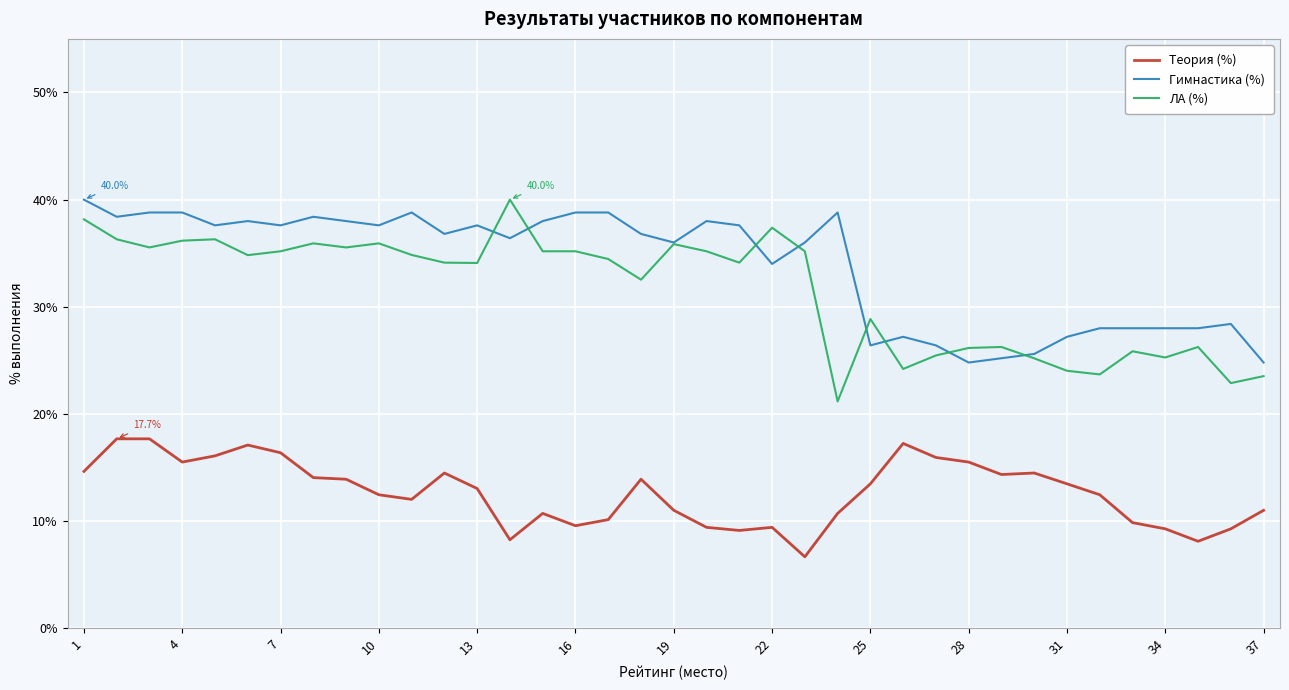

What is the sum of all Гимнастика (%) values?

1253.6